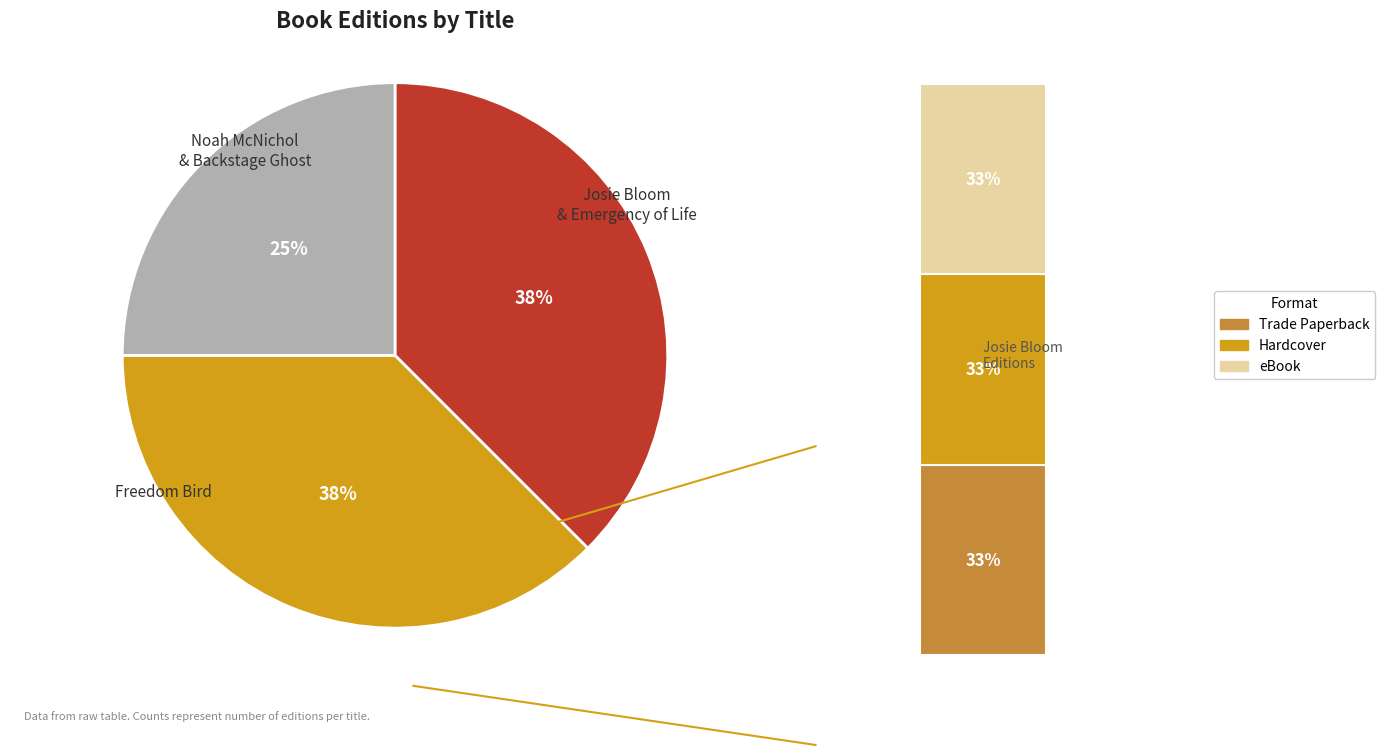

To the nearest percent, what is the combined percentage of Freedom Bird and Noah McNichol and the Backstage Ghost?

62%